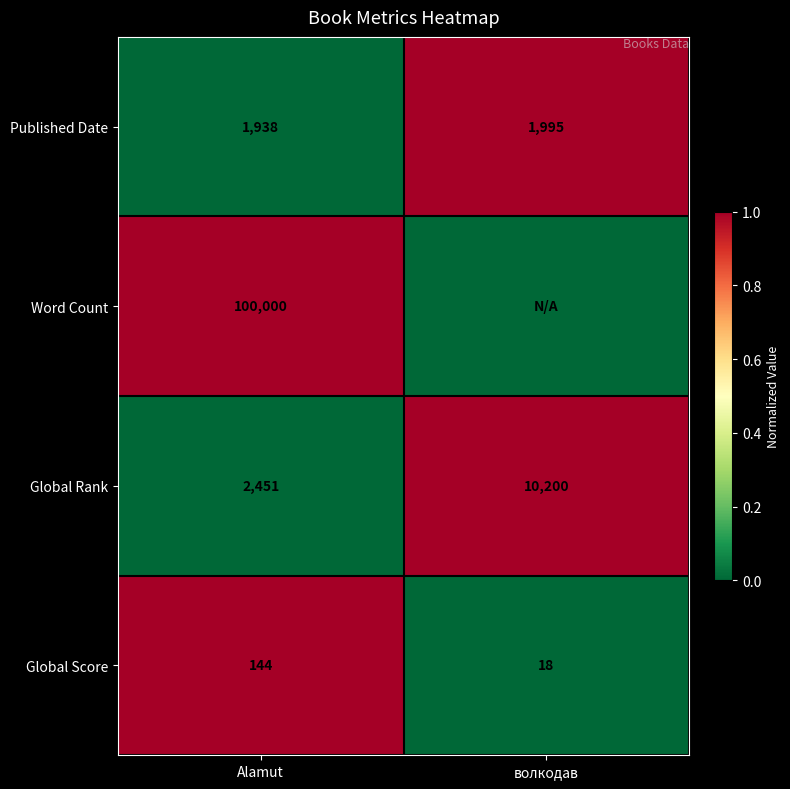

What is the total value across all series at Alamut?

104533